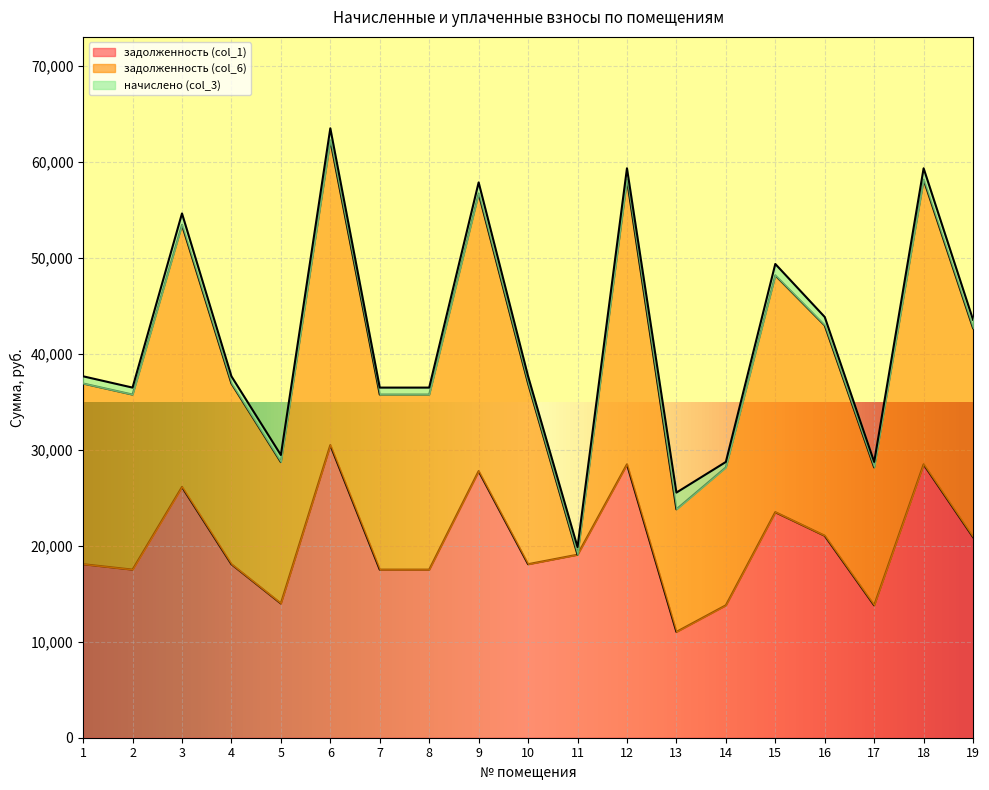

Which series has the largest total across all categories?

задолженность (col_1)